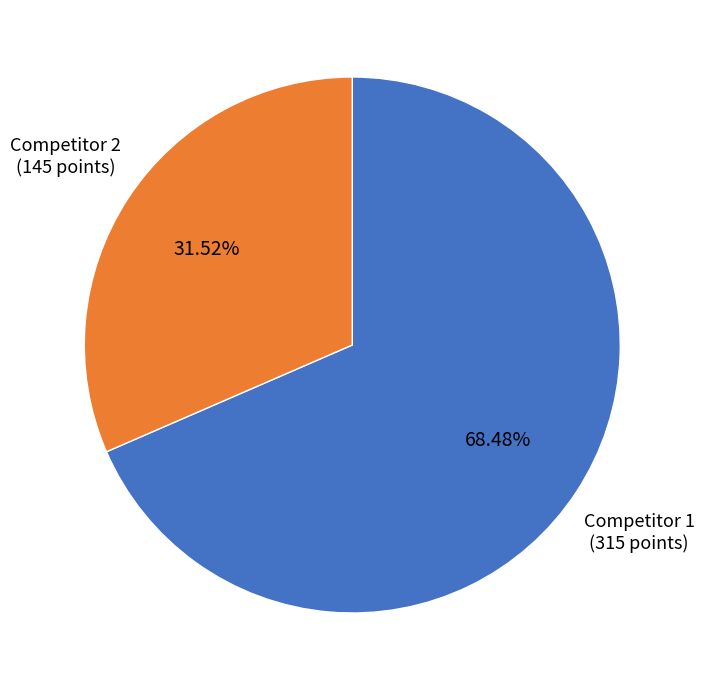

Is there a majority slice in this chart?

Yes